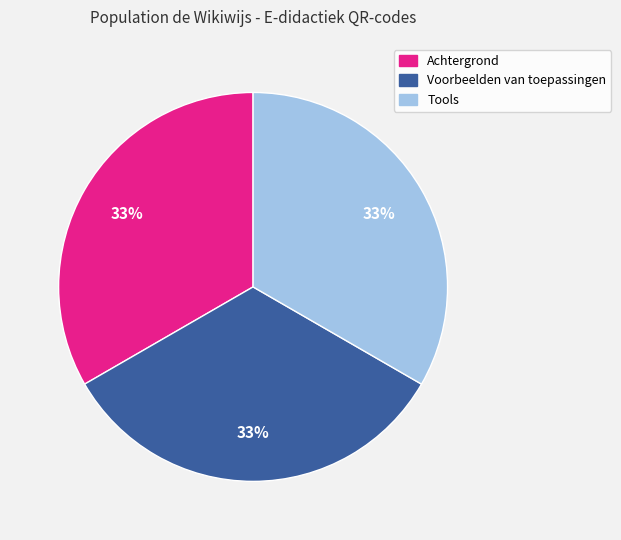

To the nearest percent, what is the combined percentage of Tools and Voorbeelden van toepassingen?

67%